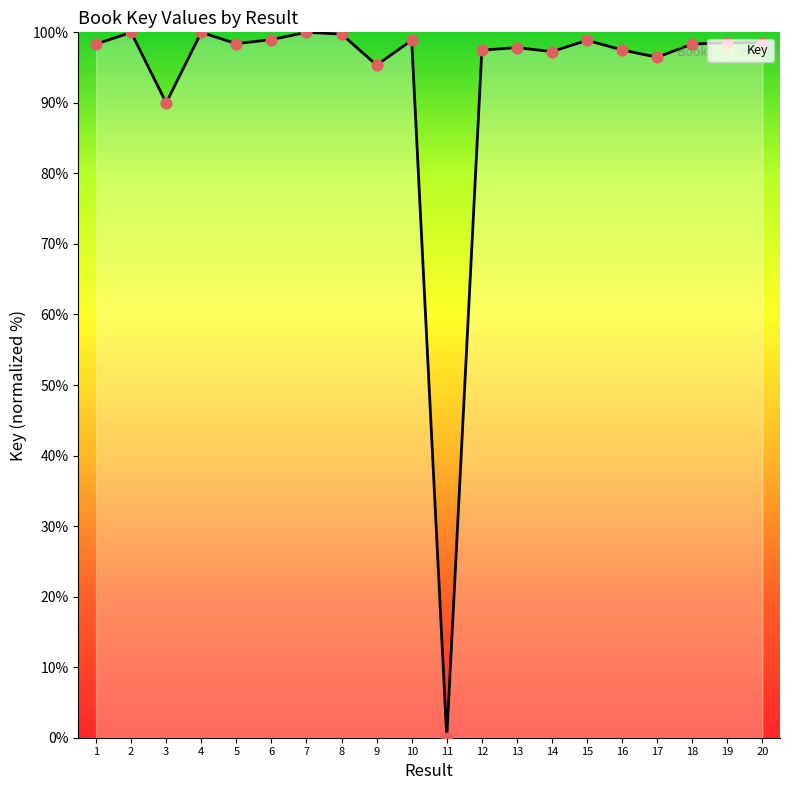

What is the ratio of the value at 20 to the value at 8?

1.0